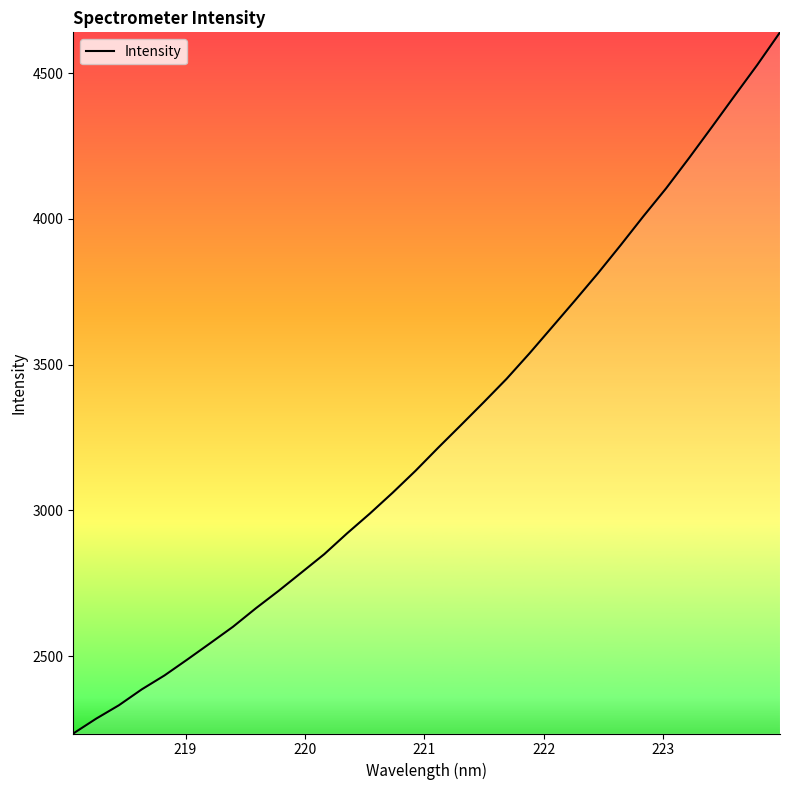

What is the maximum value shown in the chart?

4639.6